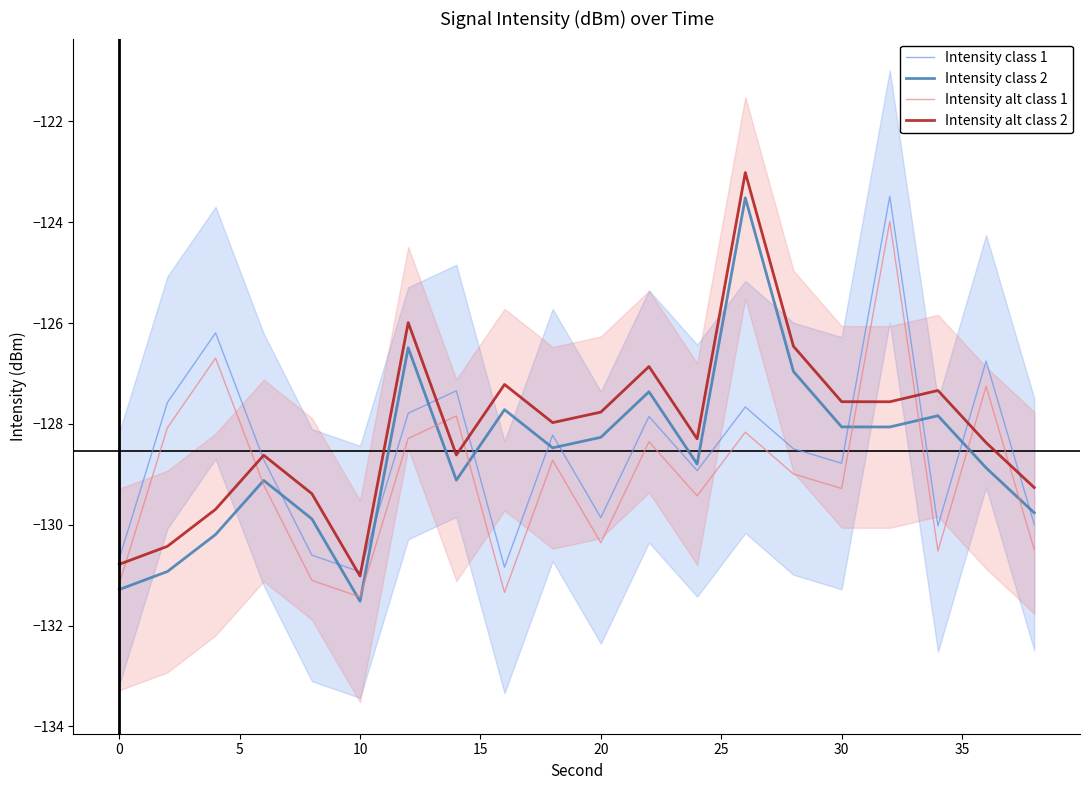

True or false: Intensity alt class 1 and Intensity class 1 intersect in this chart.

False